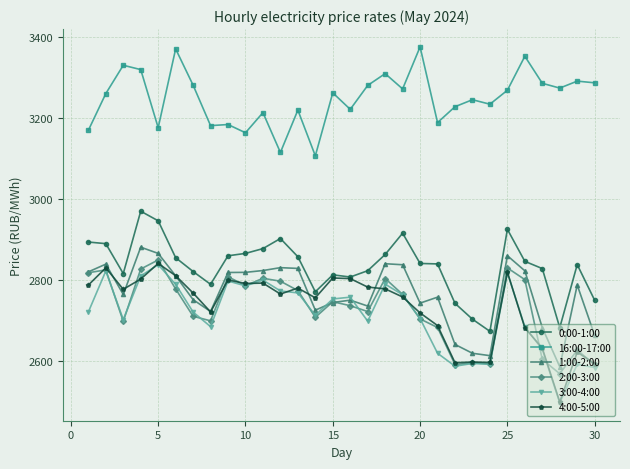

What is the value of the 0:00-1:00 point at the 24th from the left?

2674.1